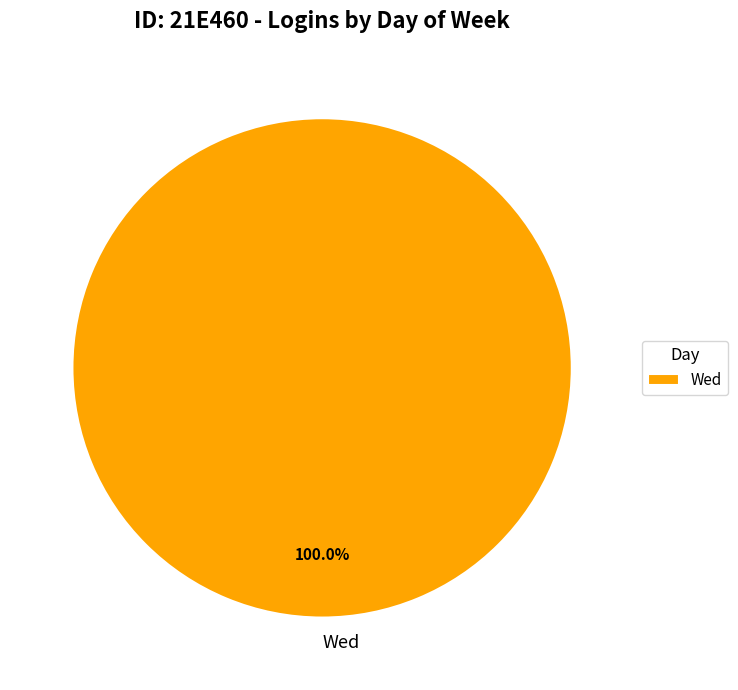

Rank the categories by value from lowest to highest.

Wed